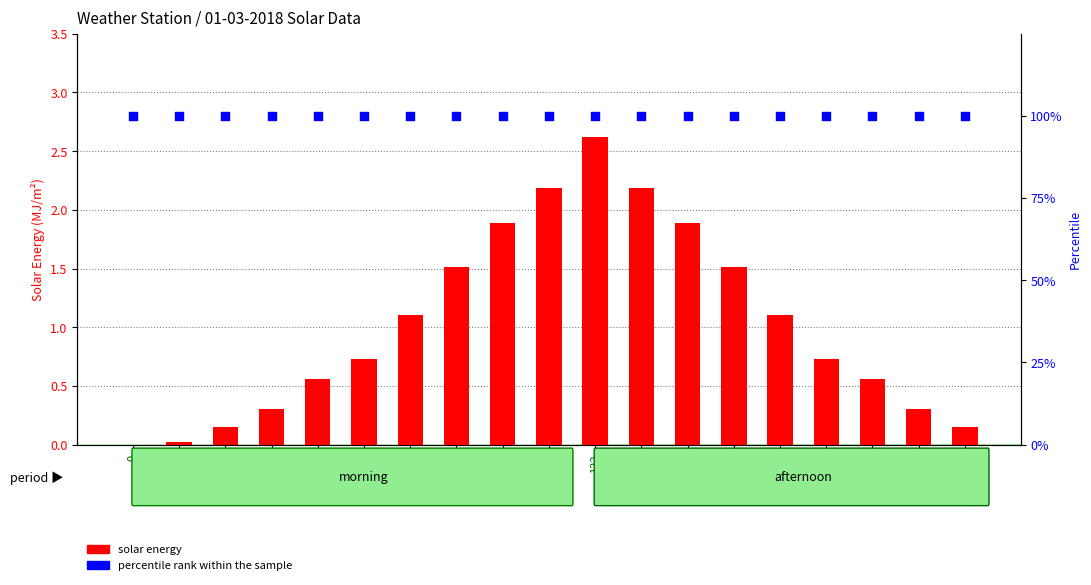

What is the total value across all series at 102?

102.2